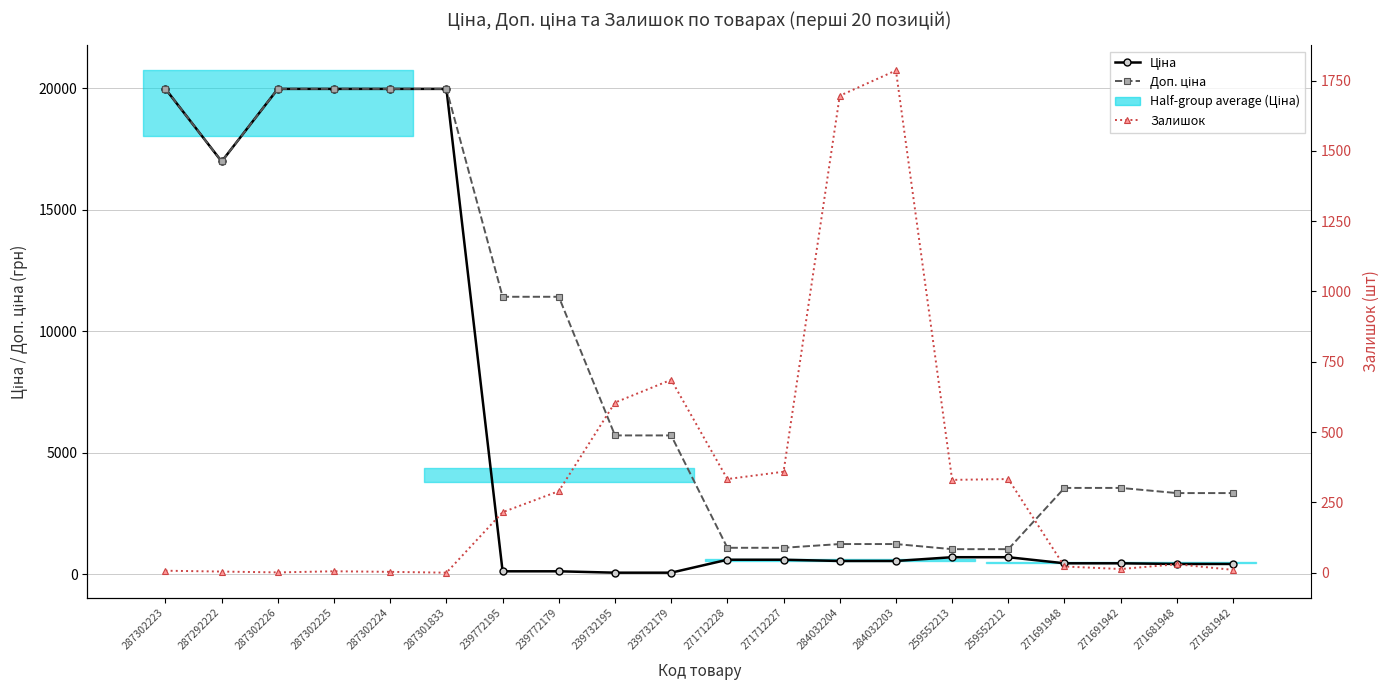

What is the difference between the highest and lowest values at 287302224?

19961.2